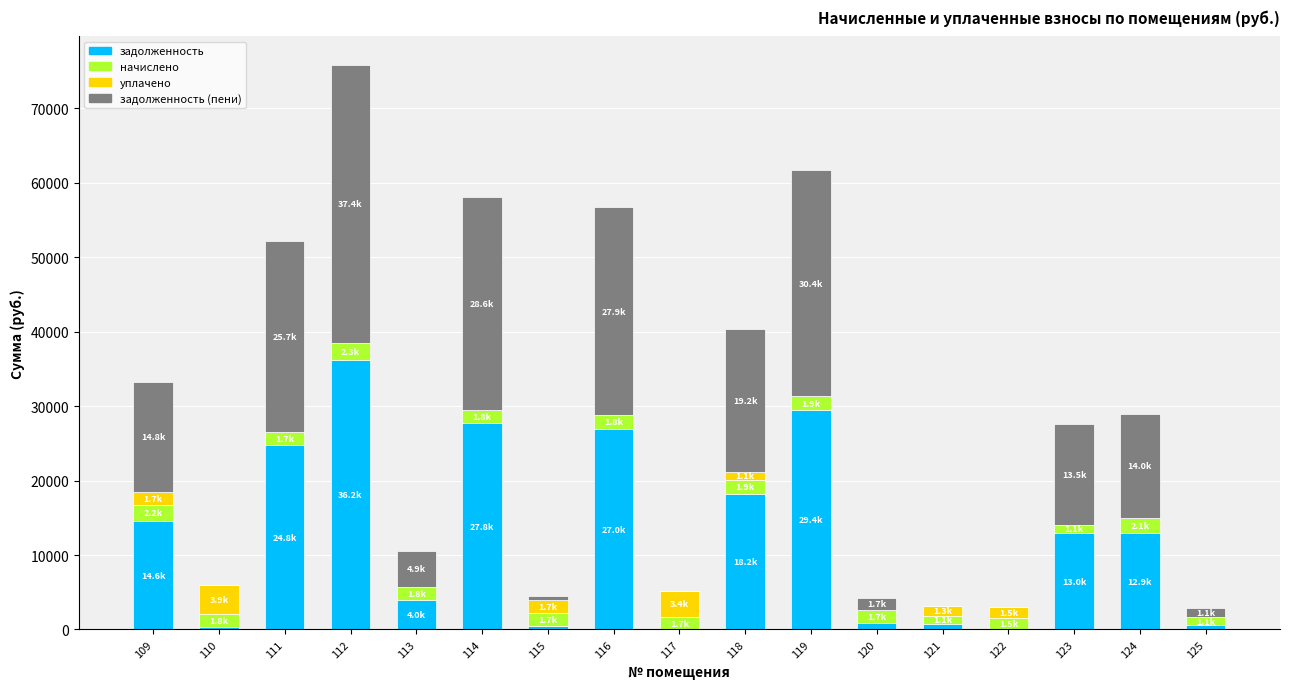

True or false: задолженность has a value of 36221.1 at 112.

True